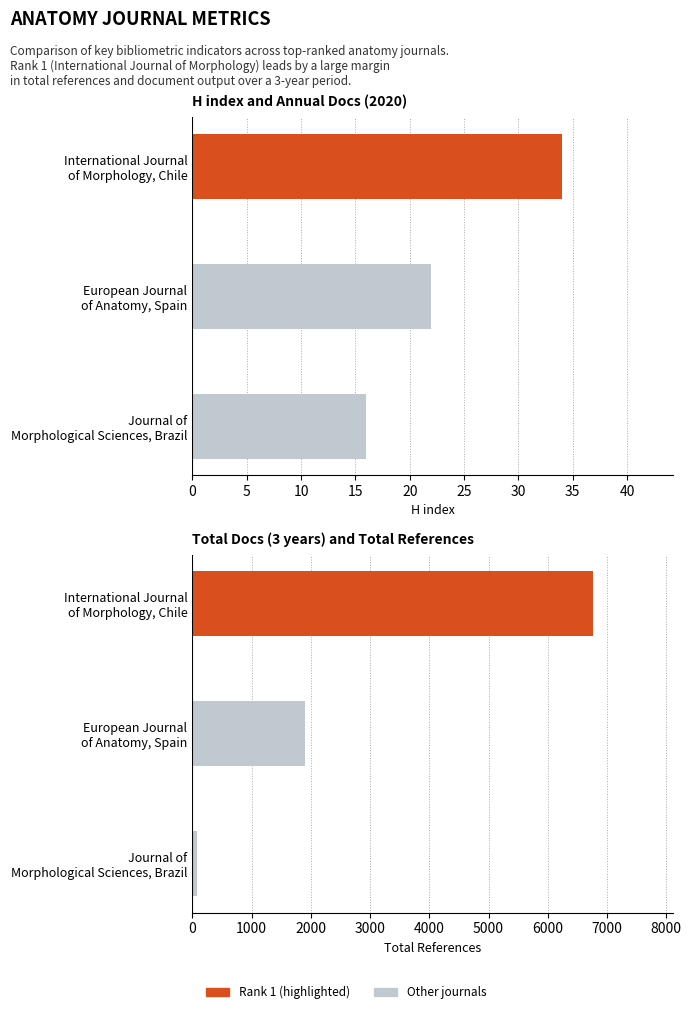

What is the value of the H index bar at the 3rd from the left?

16